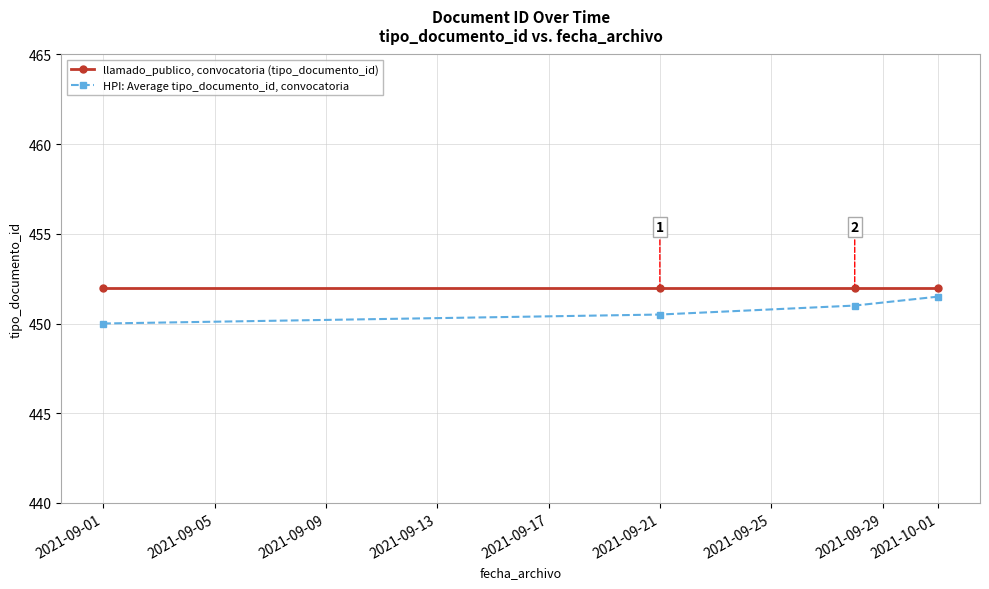

Reading left to right, transcribe all the data shown in this chart.

llamado_publico, convocatoria (tipo_documento_id): 452.0	452.0	452.0	452.0
HPI: Average tipo_documento_id, convocatoria: 450.0	450.5	451.0	451.5